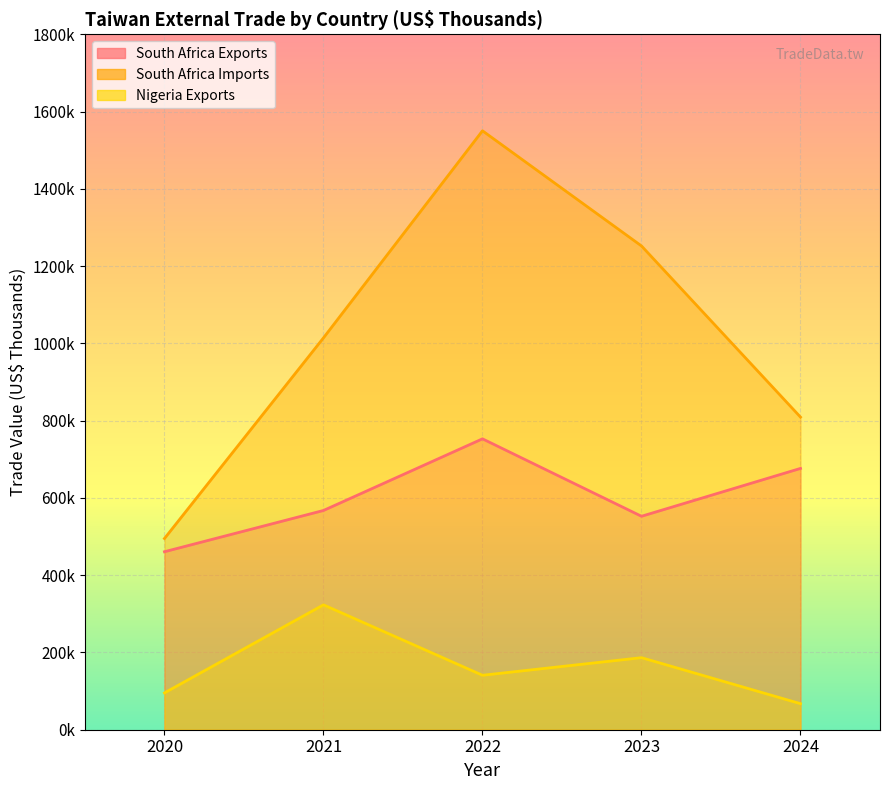

What is the average value of the Nigeria Exports series?

162692